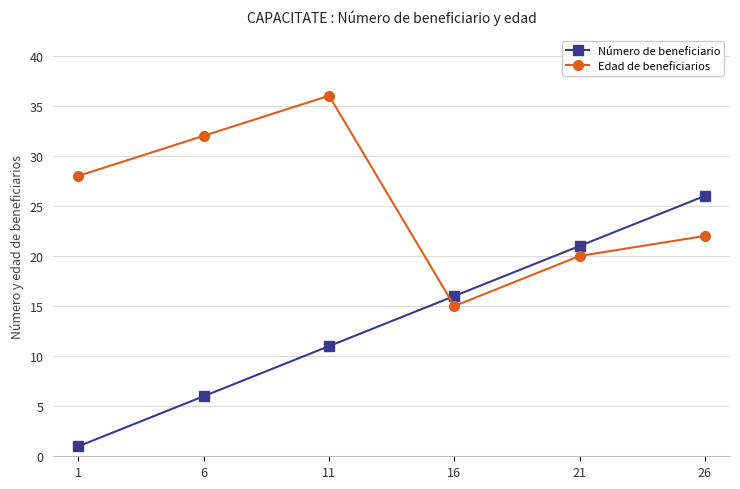

What is the greatest value displayed?

36